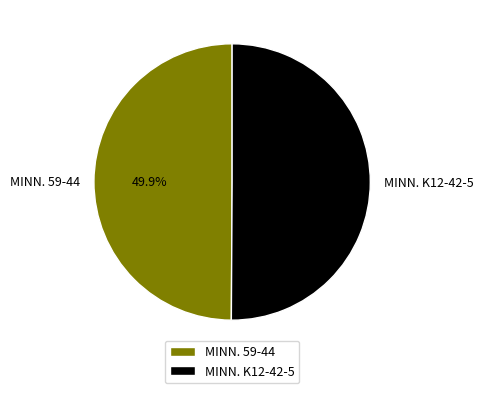

What percentage is NOT represented by MINN. K12-42-5?

49.9%